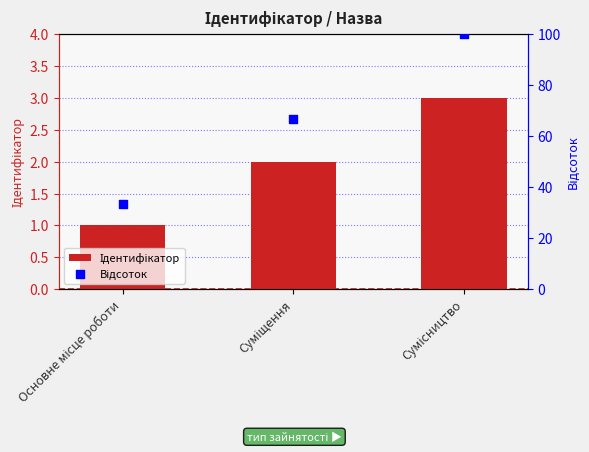

What is the total value across all series at Суміщення?

68.7